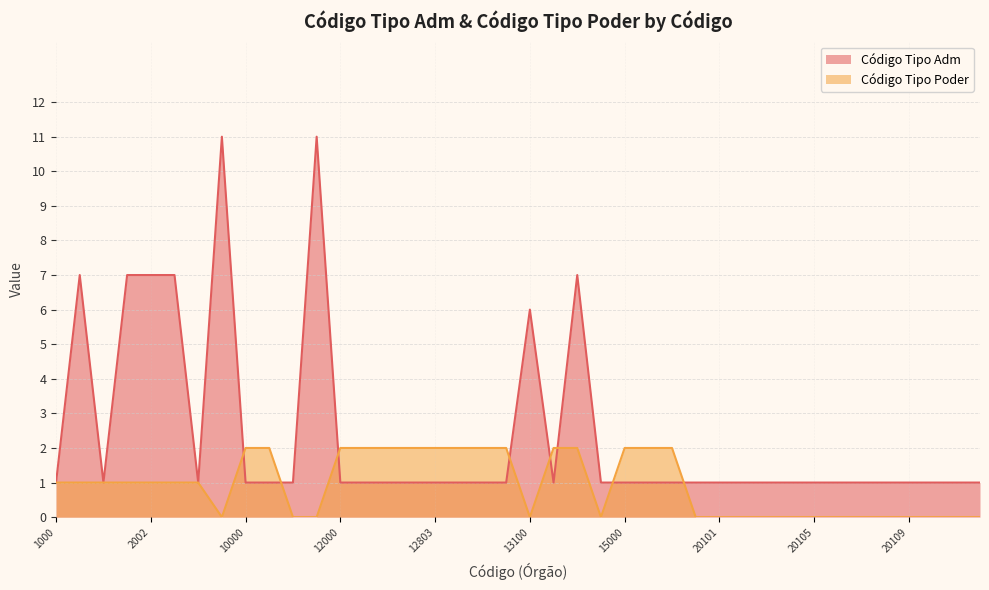

Where is Código Tipo Poder nearest to the value 1?

1000